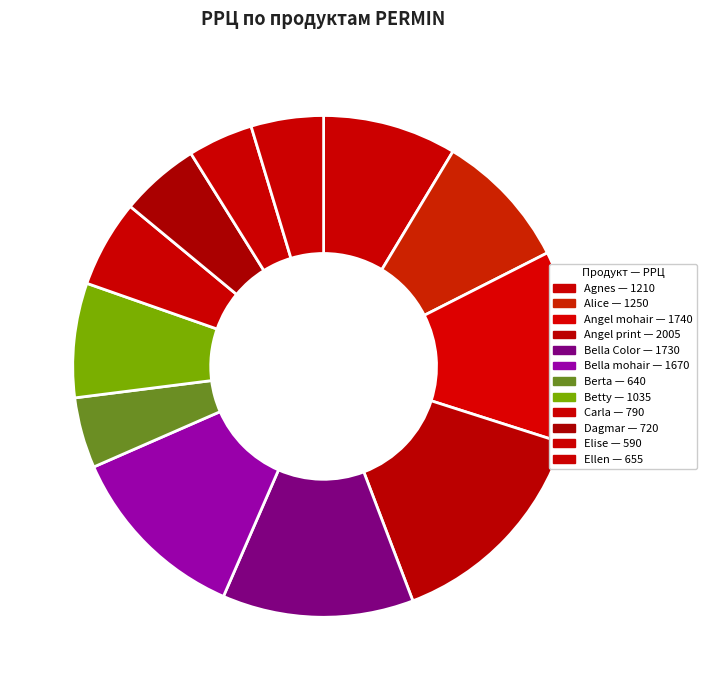

To the nearest percent, what is the average slice percentage?

8%